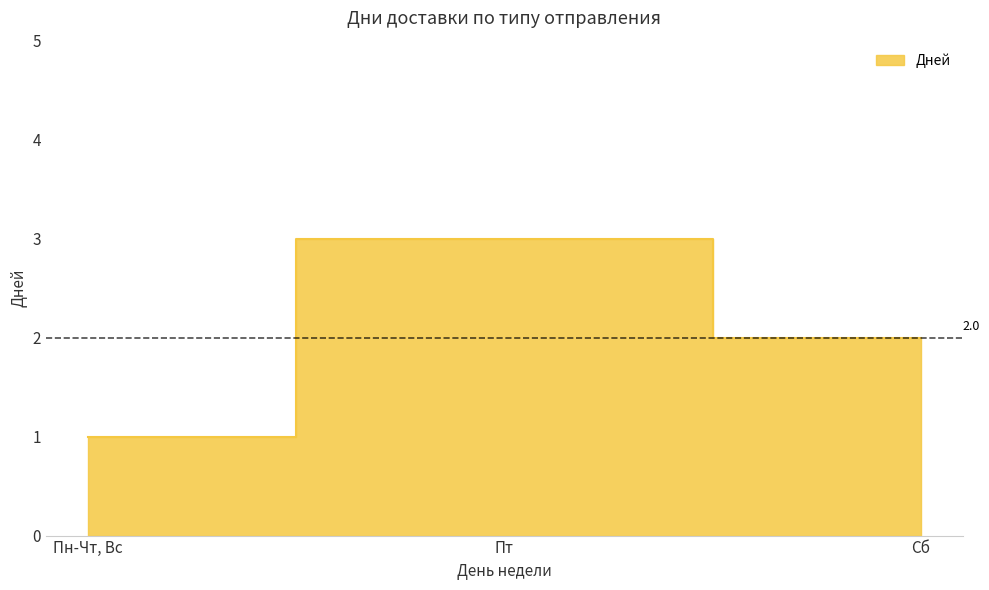

List the labels in order of value, largest first.

Пт, Сб, Пн-Чт, Вс